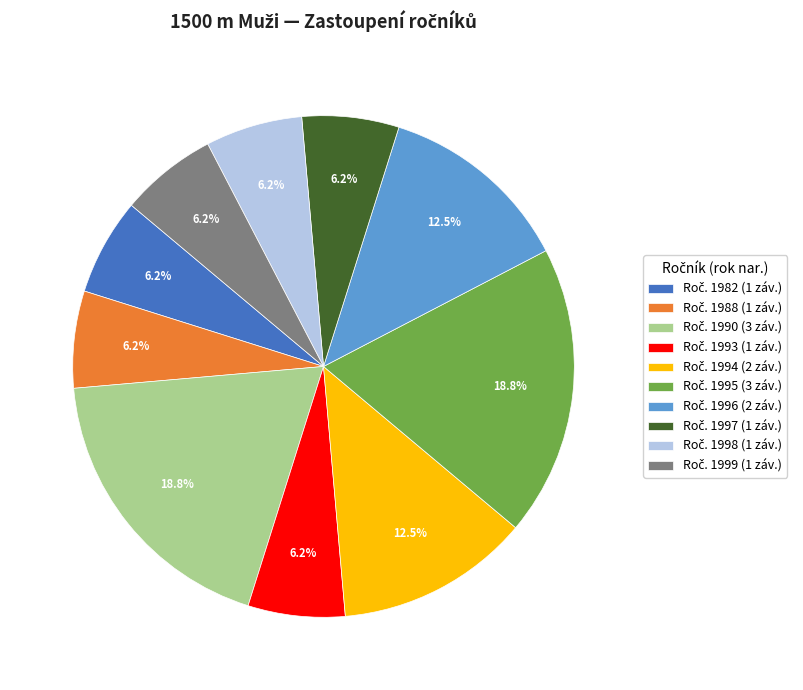

To the nearest percent, what is the average slice percentage?

10%